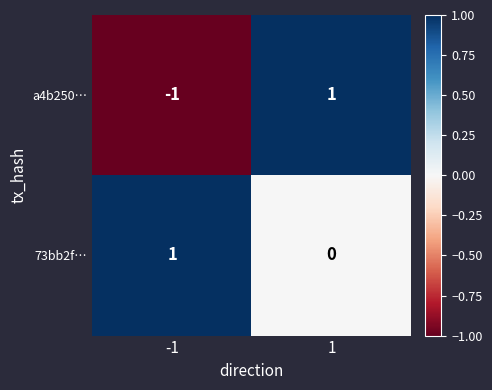

At how many categories does at least one series exceed 0?

2